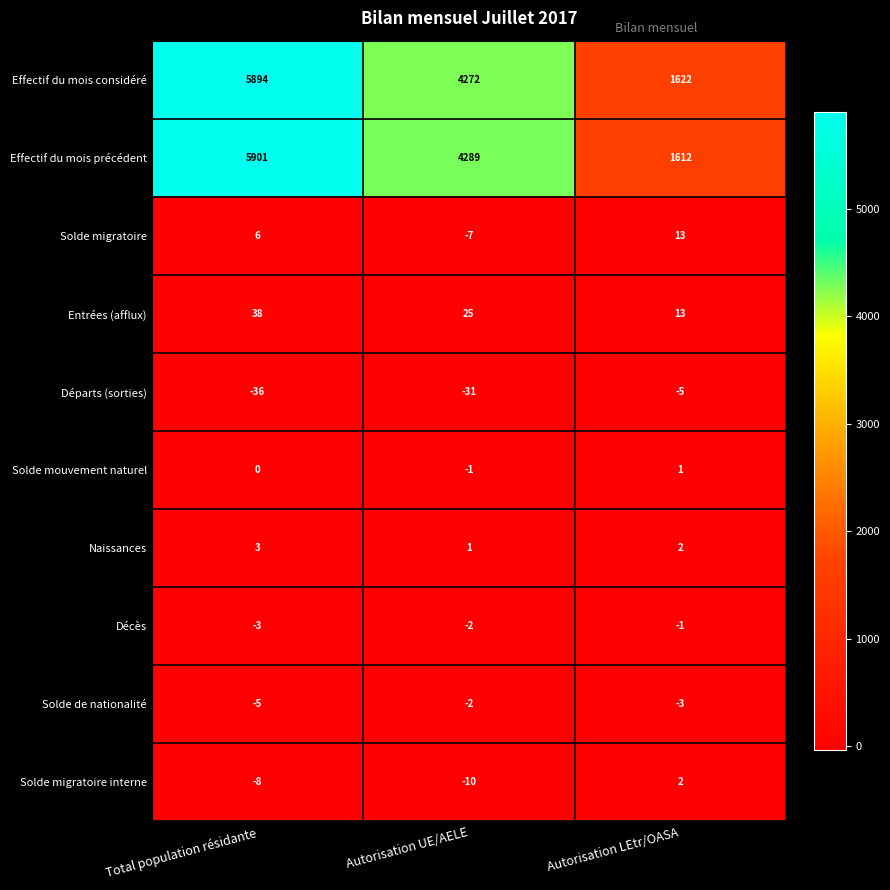

What is the lowest value of the Solde migratoire interne series?

-10